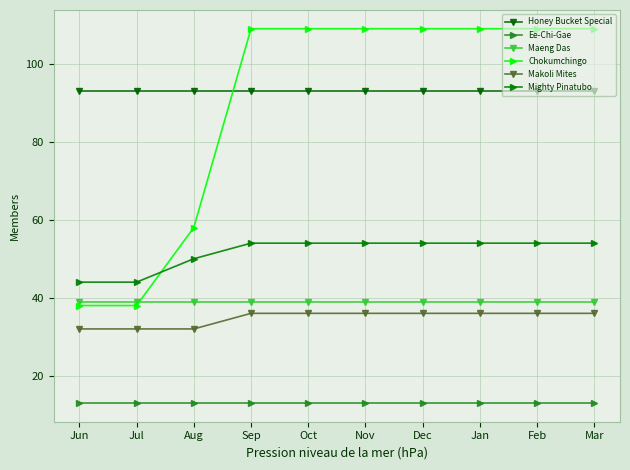

The value of Ee-Chi-Gae at Jun is 19. True or false?

False